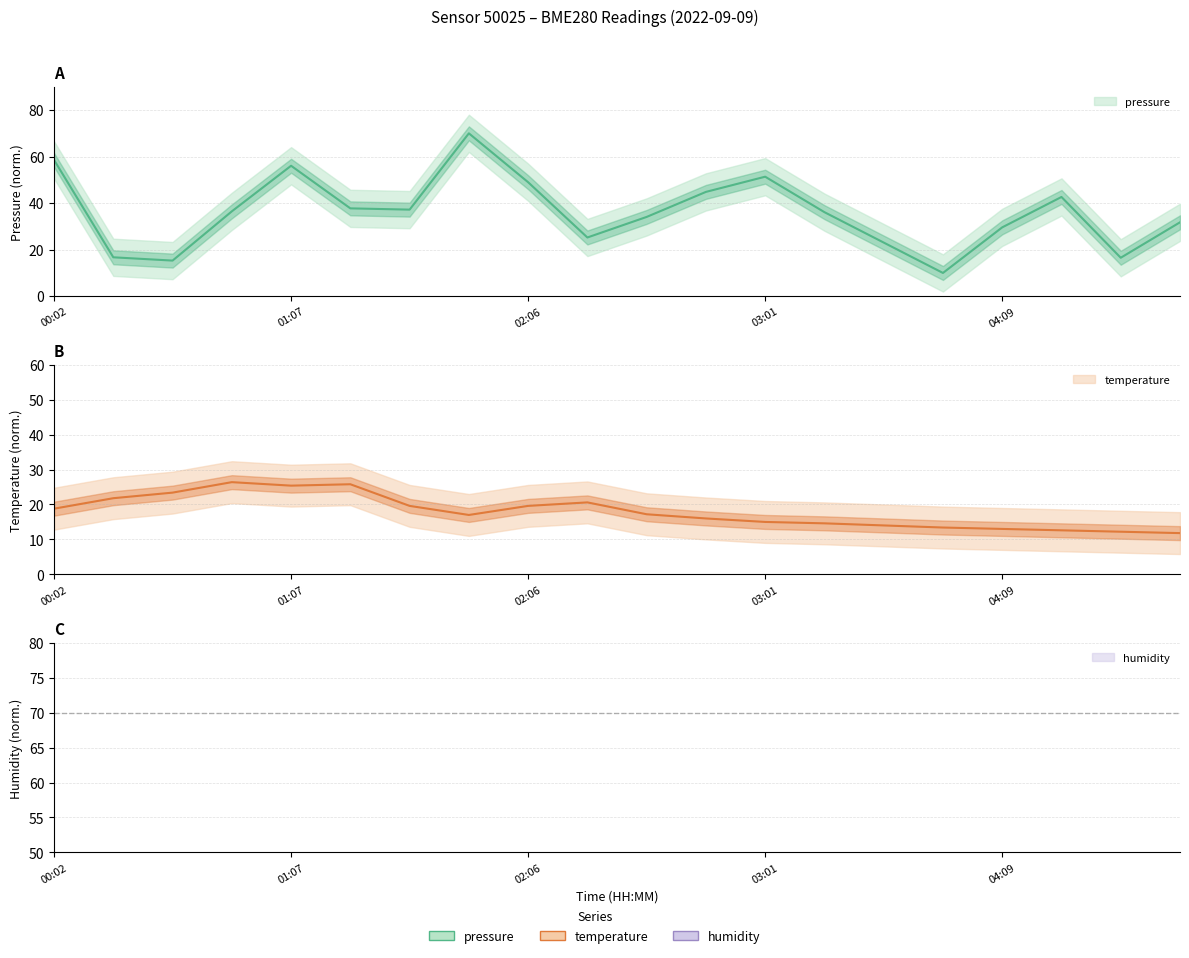

What position from the left is 03:01?

13